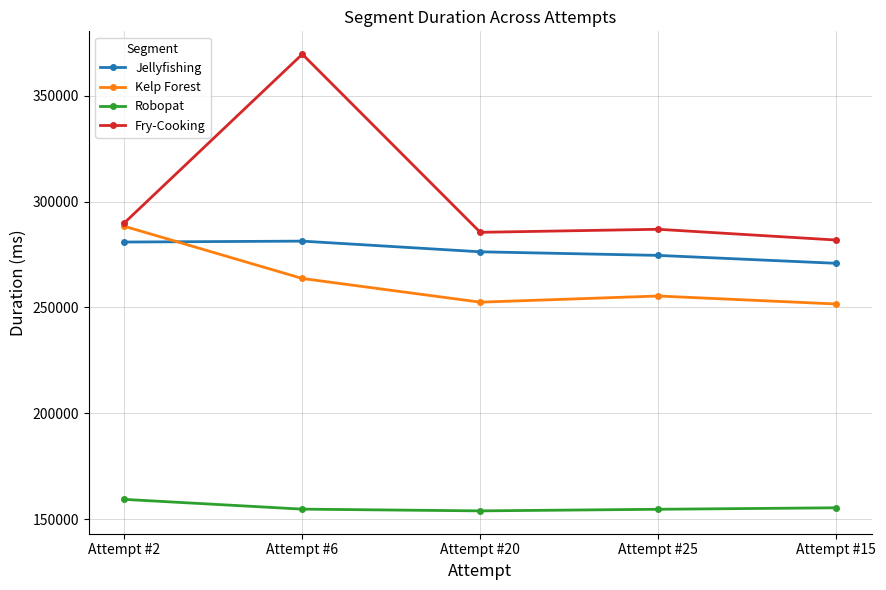

How many lines are shown in the chart?

4